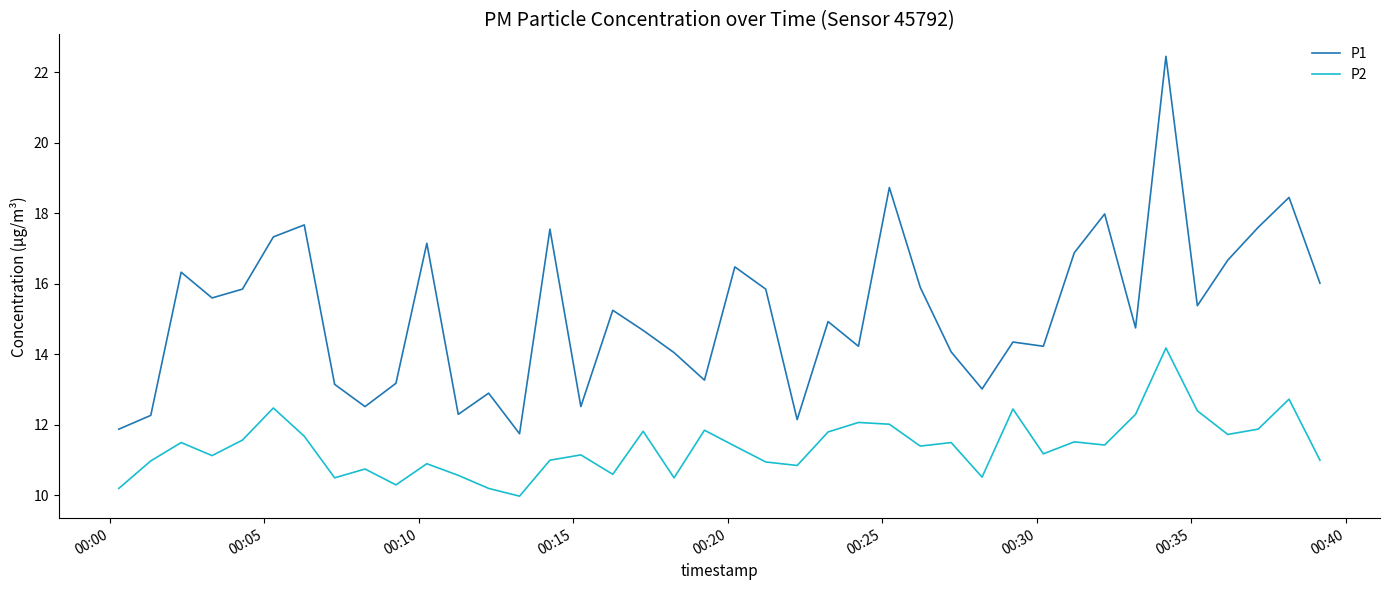

At how many categories does at least one series exceed 21?

1